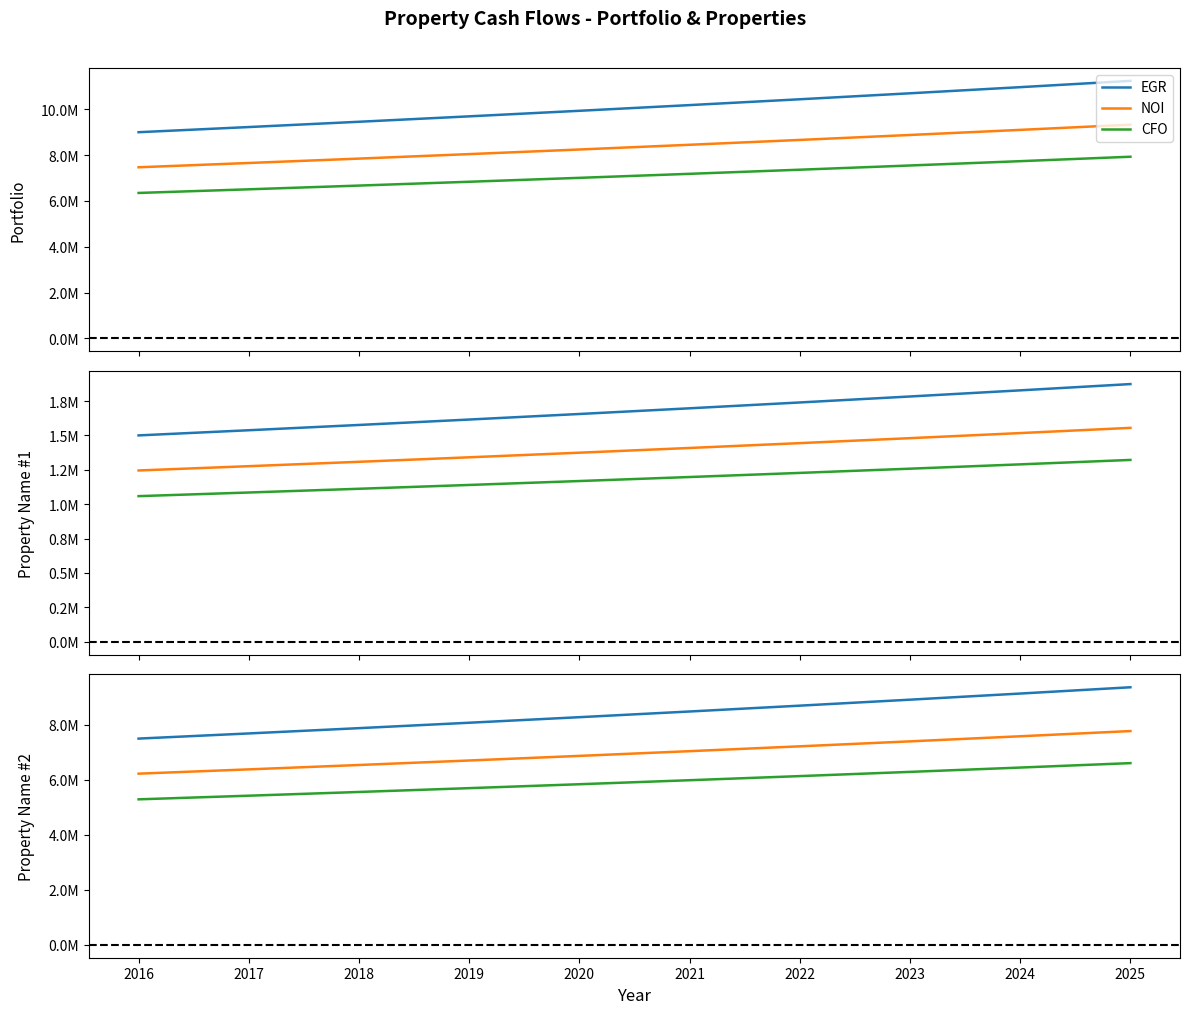

True or false: CFO and NOI cross at least once.

False